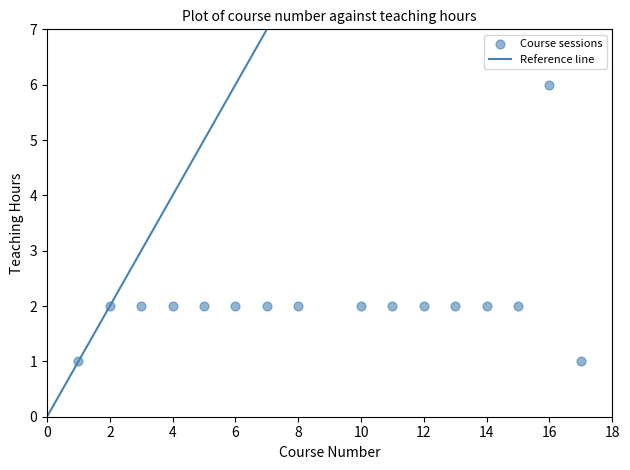

List the coordinates of all points as (X, Y) pairs, reading left to right.

(1, 1)  (2, 2)  (3, 2)  (4, 2)  (5, 2)  (6, 2)  (7, 2)  (8, 2)  (10, 2)  (11, 2)  (12, 2)  (13, 2)  (14, 2)  (15, 2)  (16, 6)  (17, 1)